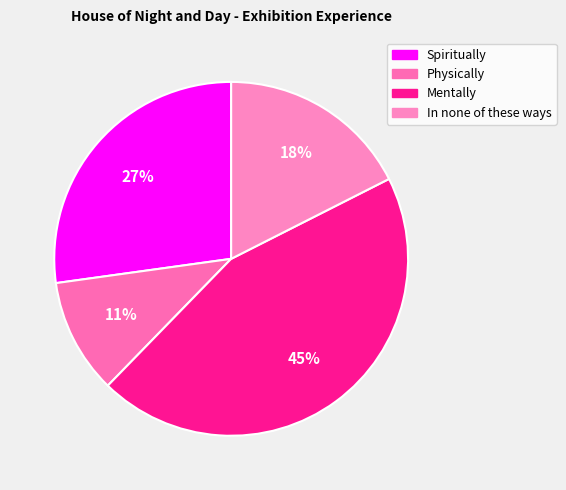

What is the largest slice in the pie chart?

Mentally